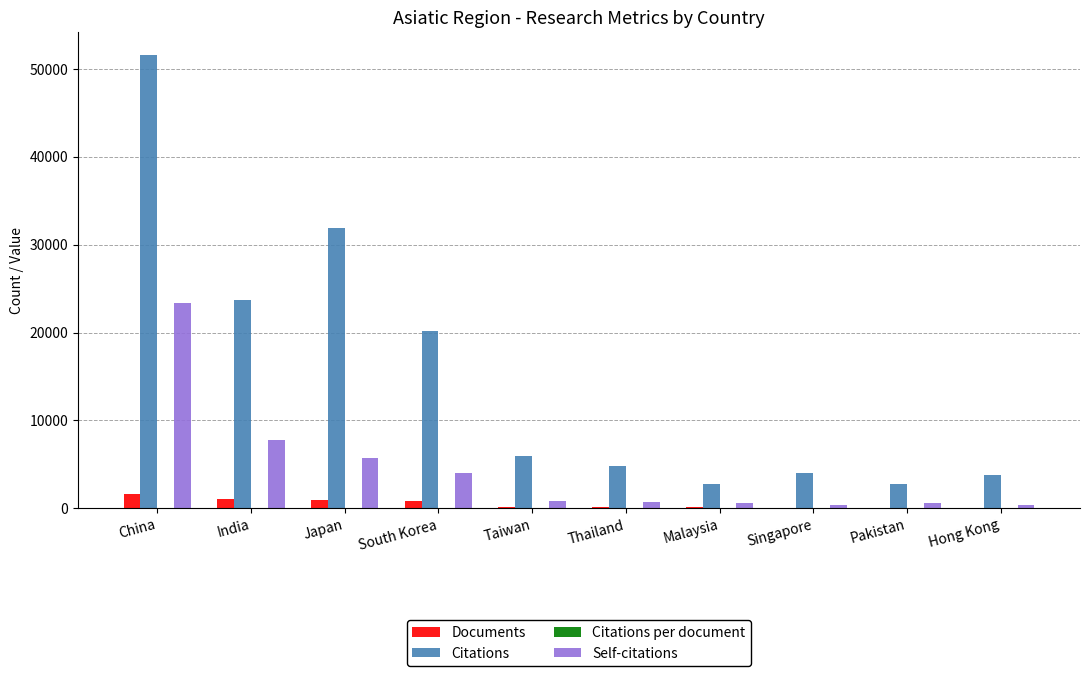

Are the bars grouped side by side (vs. stacked)?

Yes